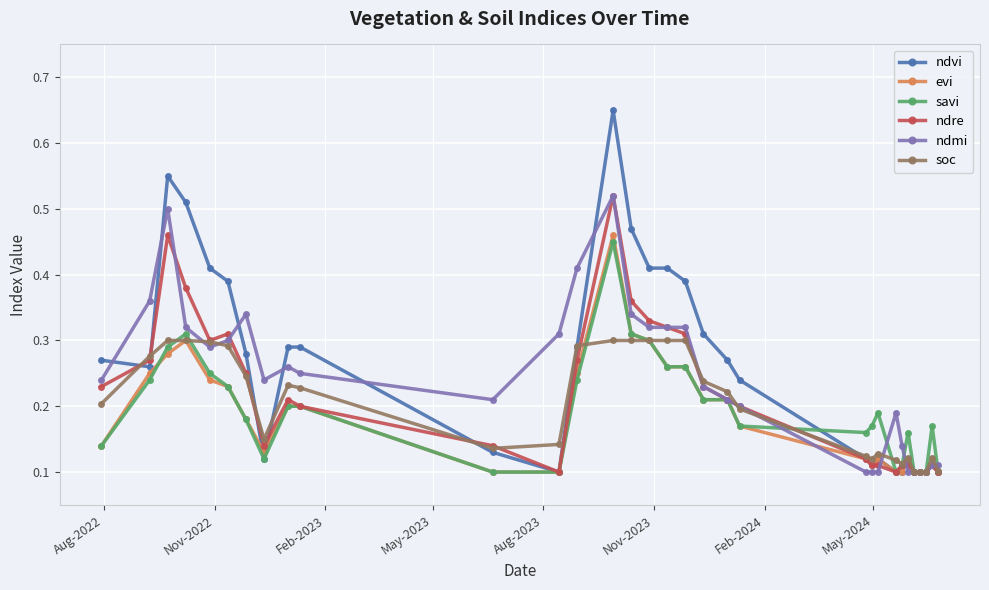

Which series has the largest range (max minus min)?

ndvi